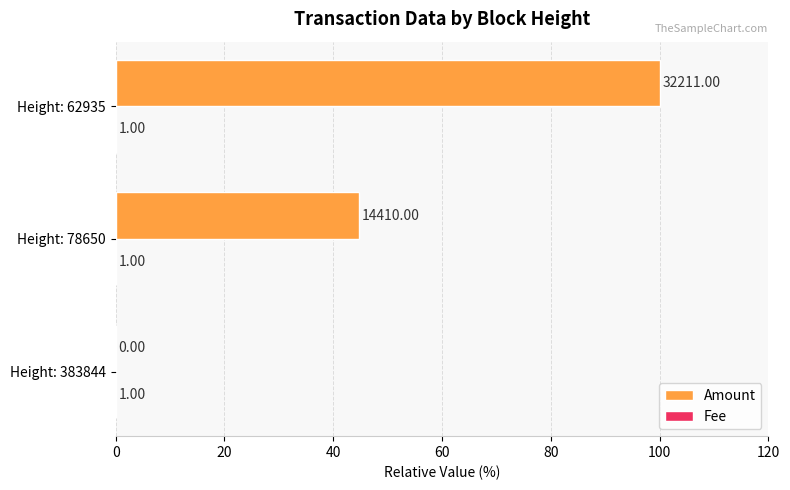

How many bars are there in total?

6